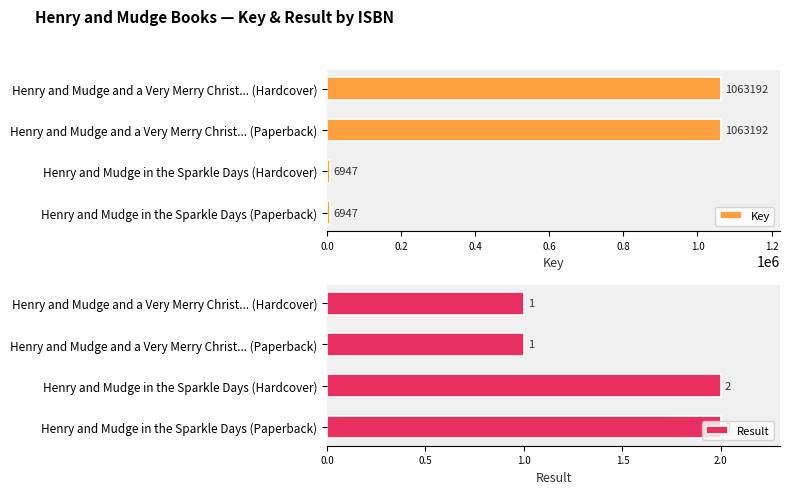

What is the highest value of the Key series?

1063192